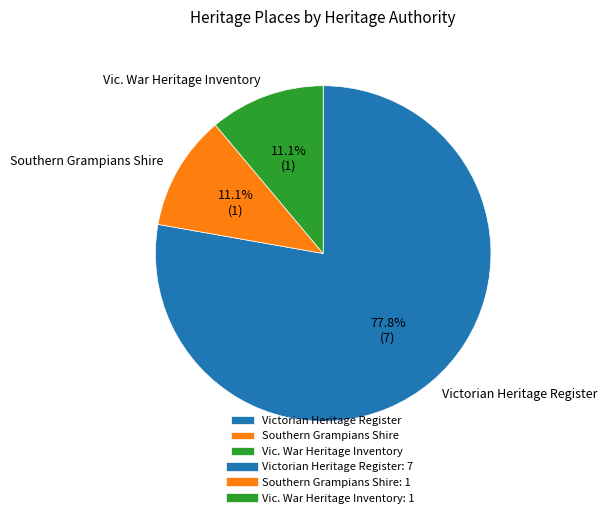

What percentage is NOT represented by Vic. War Heritage Inventory?

88.9%